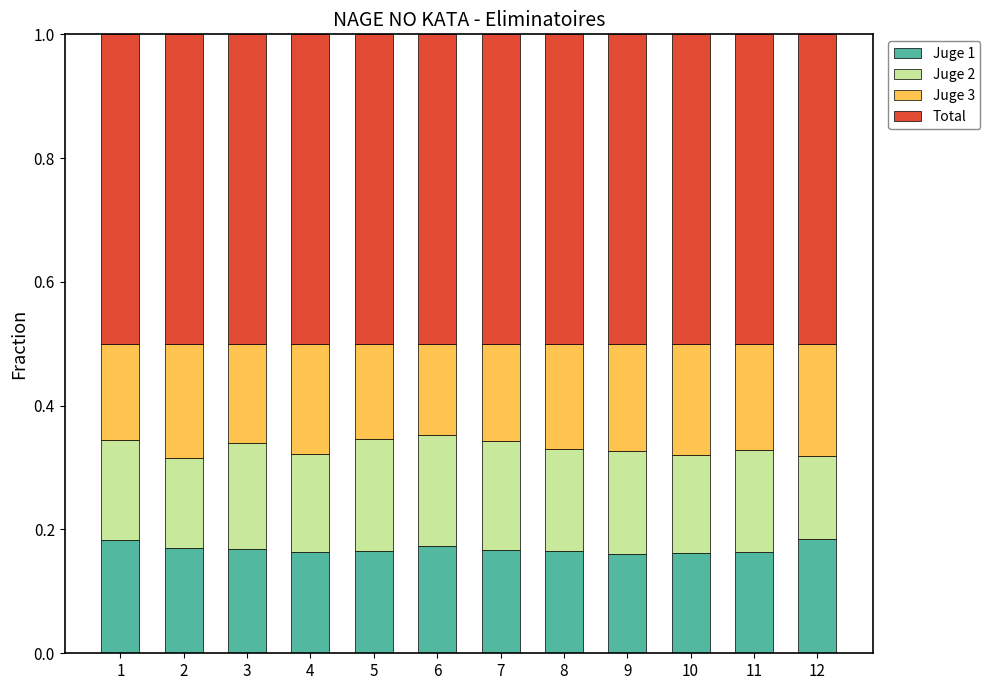

What is the total value across all series at 9?

1.0